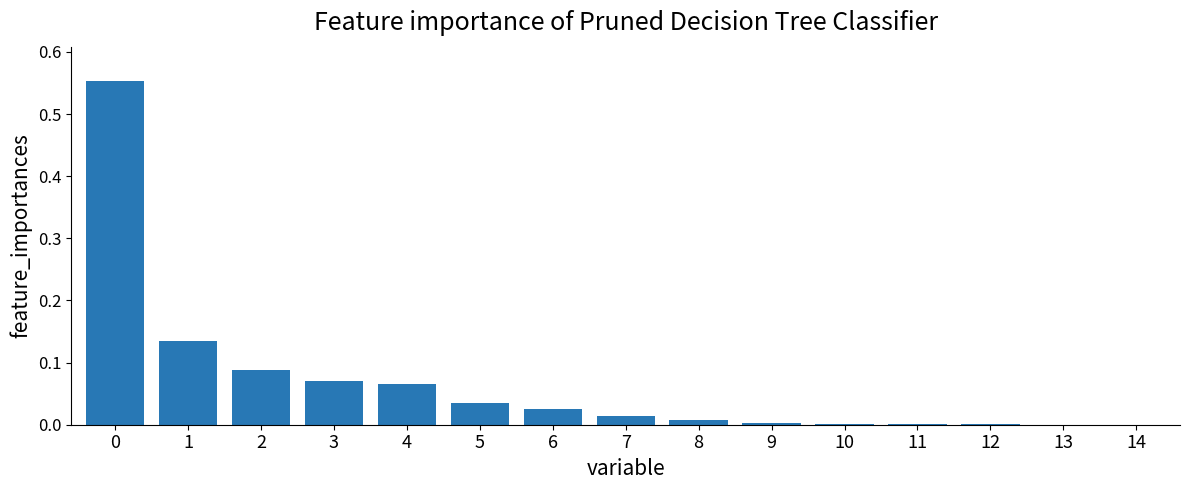

What is the sum of all values?

1.0